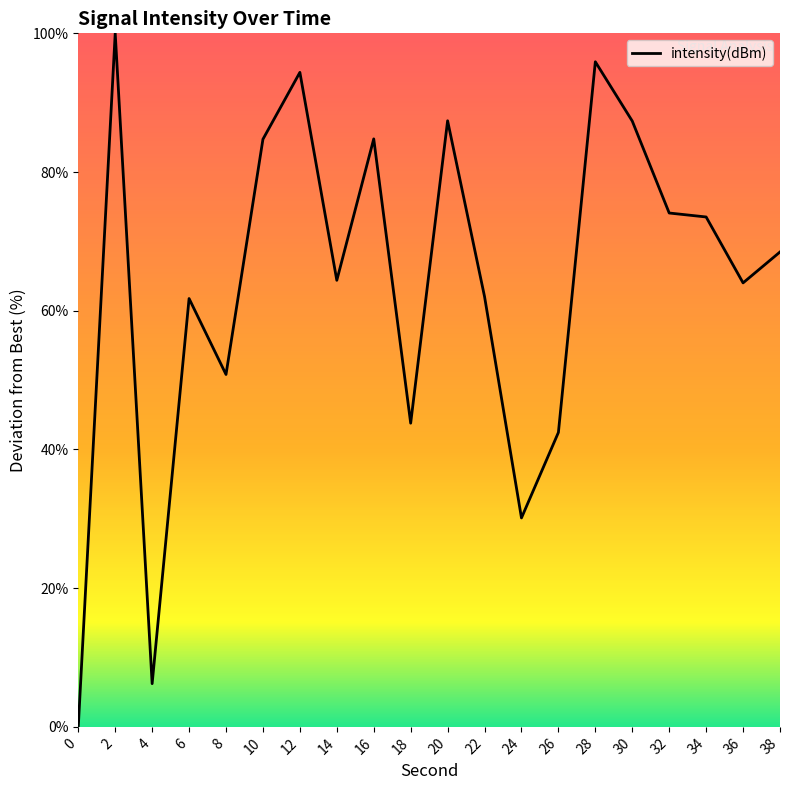

What is the difference between the maximum and minimum values?

100.0